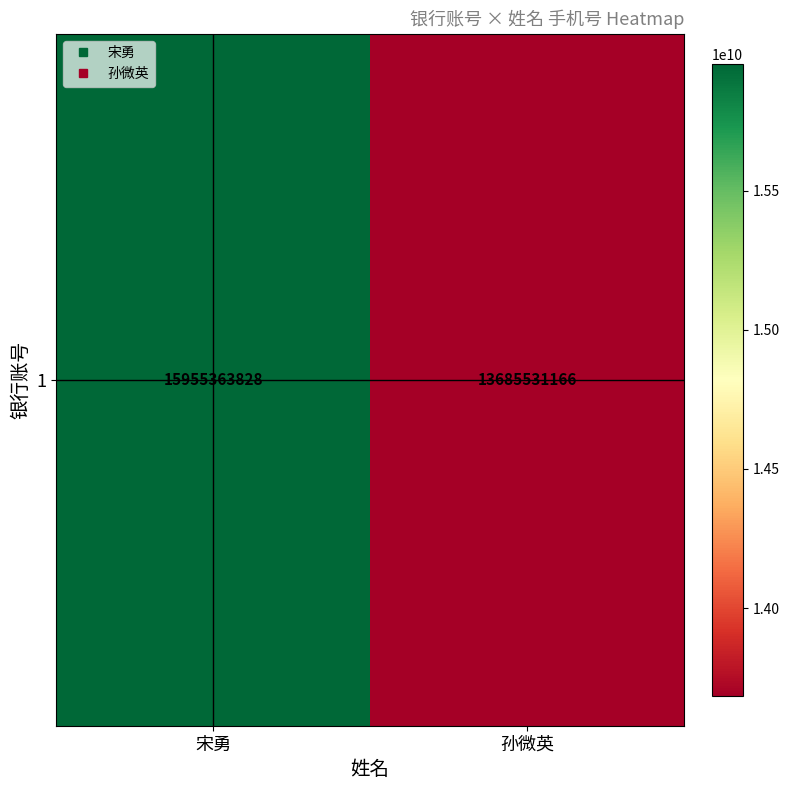

What is the difference between the values at 孙微英 and 宋勇?

2269832662